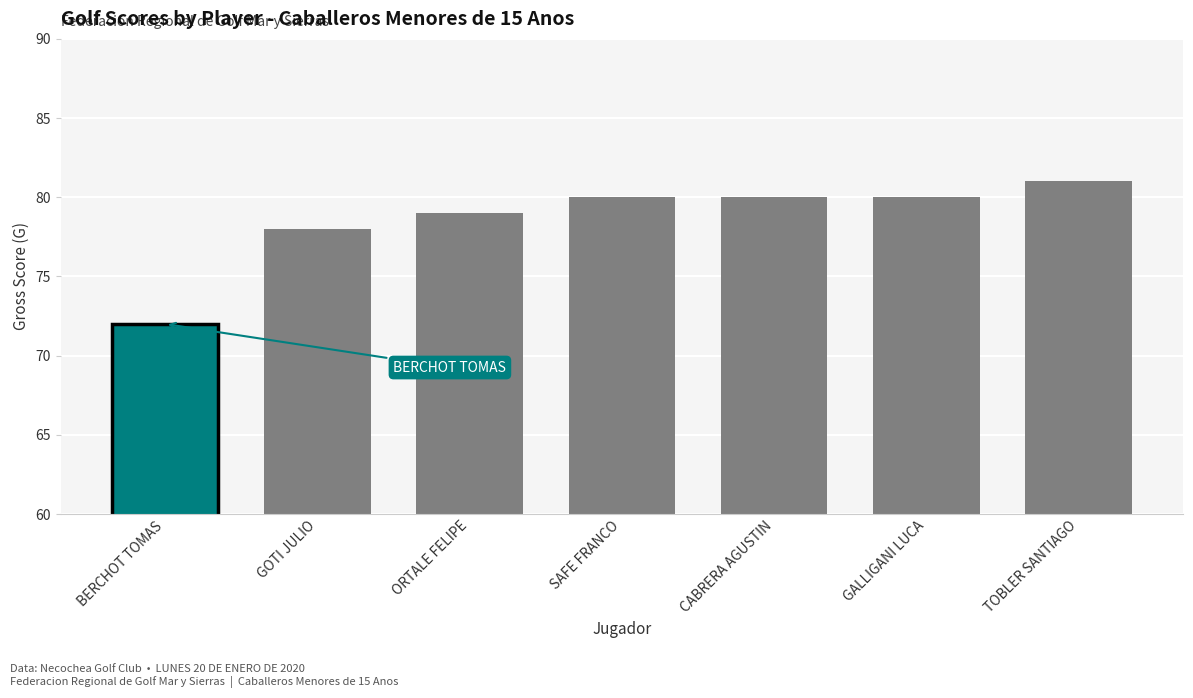

What is the average value?

79